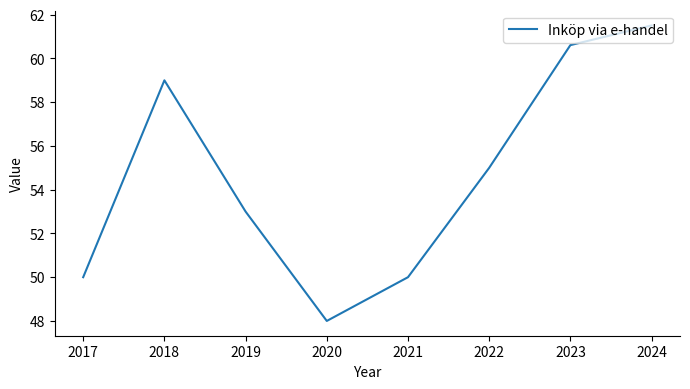

What is the difference between the maximum and second lowest values?

11.5